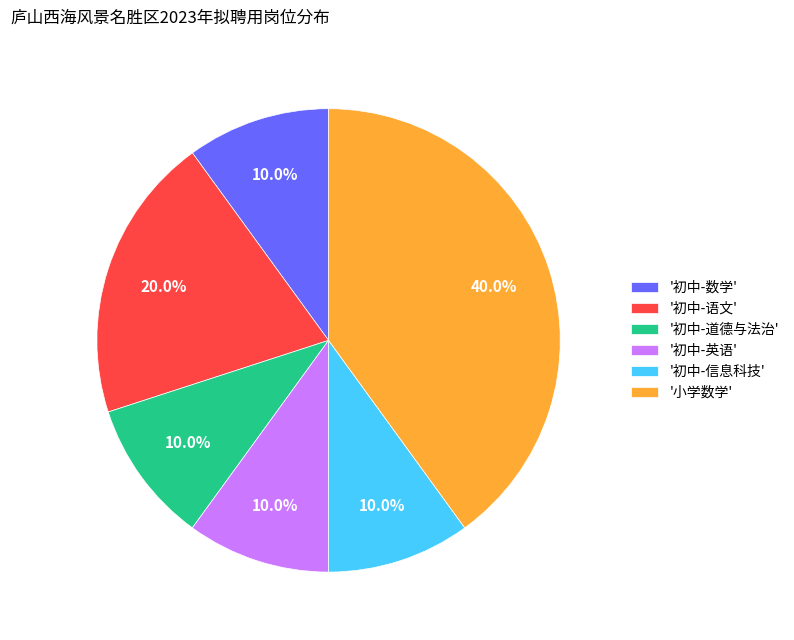

Is there a majority slice in this chart?

No